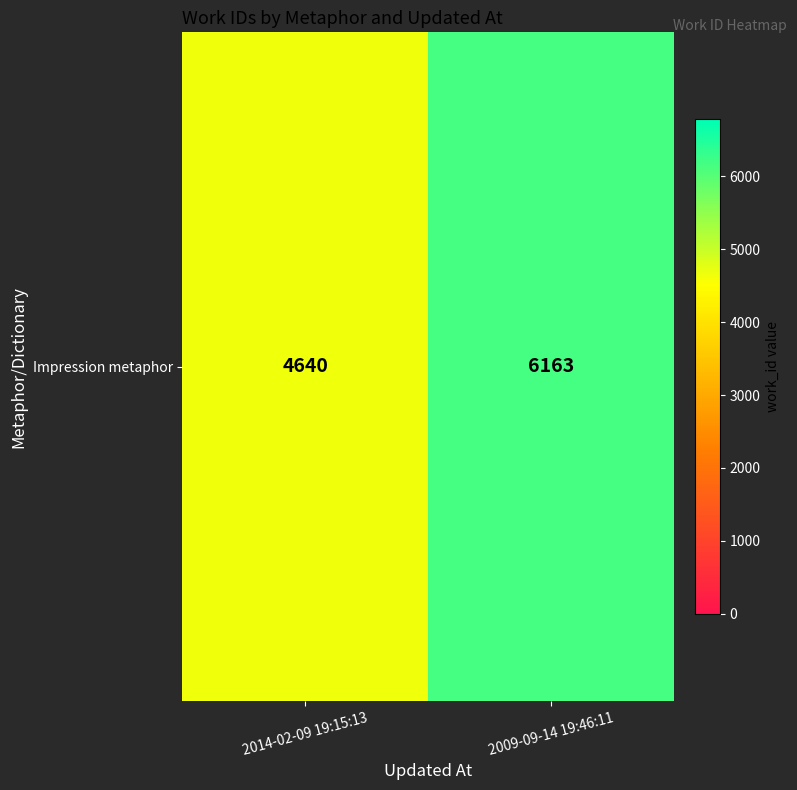

What is the change in value from 2014-02-09 19:15:13 to 2009-09-14 19:46:11?

+1523